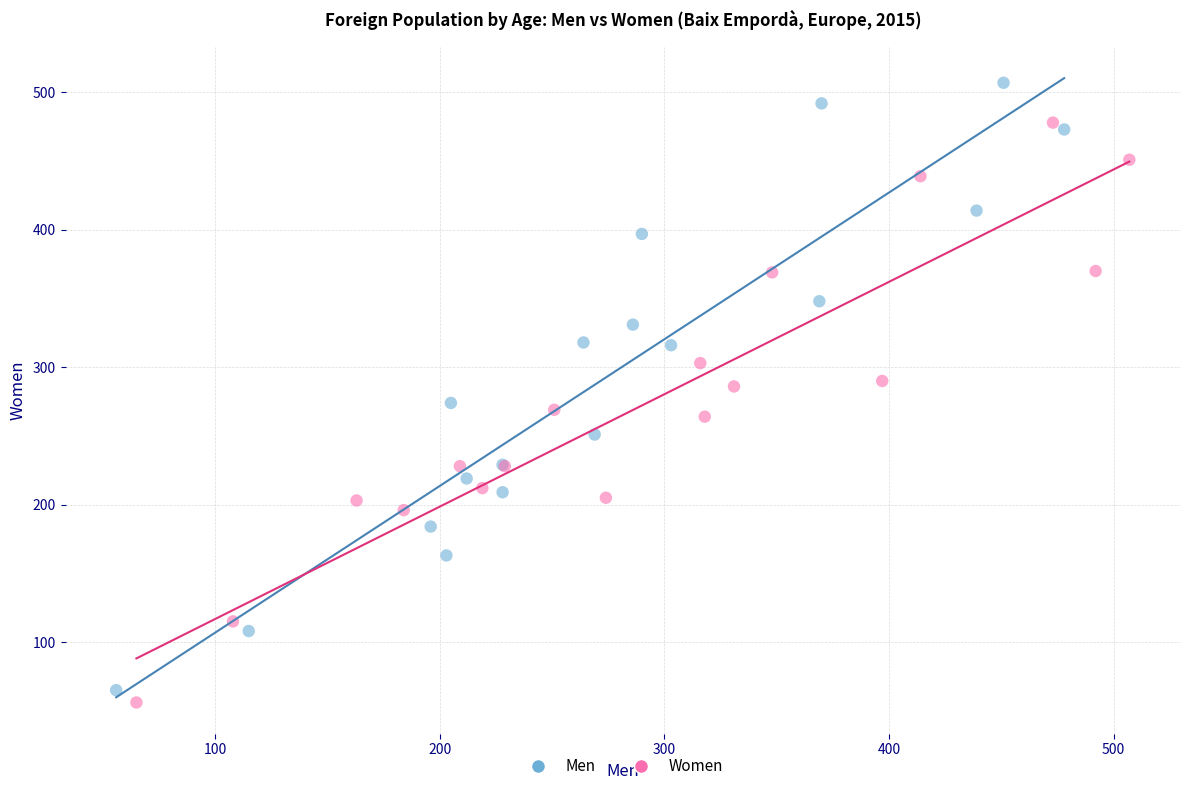

Which series has the largest Y range (max minus min)?

Men